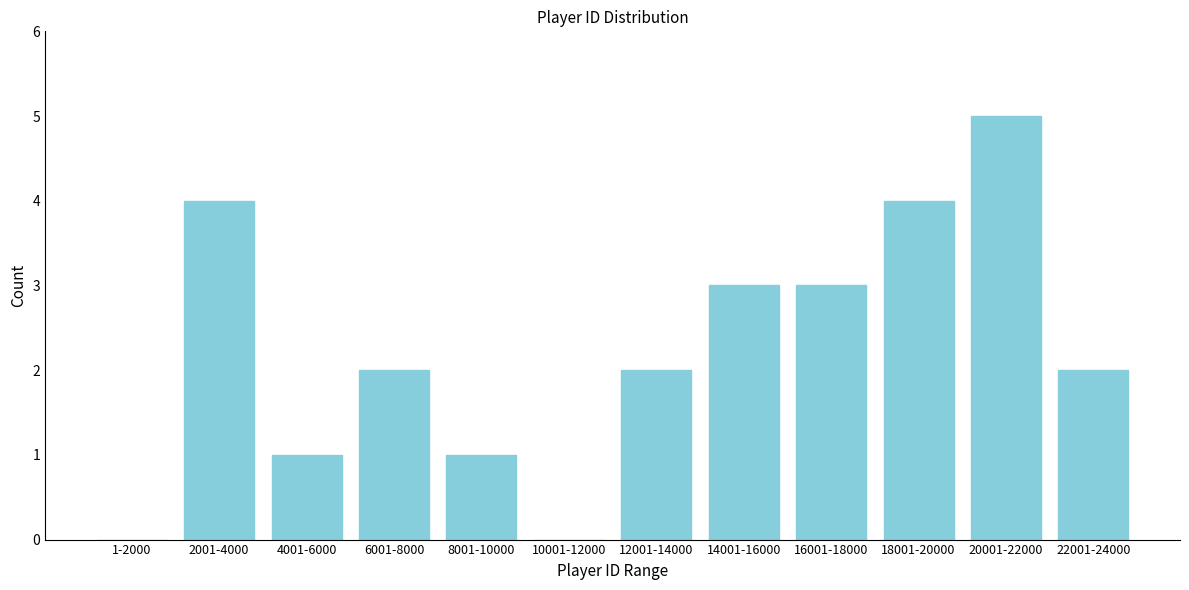

Reading right to left, extract all data points from this chart.

22001-24000=2	20001-22000=5	18001-20000=4	16001-18000=3	14001-16000=3	12001-14000=2	10001-12000=0	8001-10000=1	6001-8000=2	4001-6000=1	2001-4000=4	1-2000=0